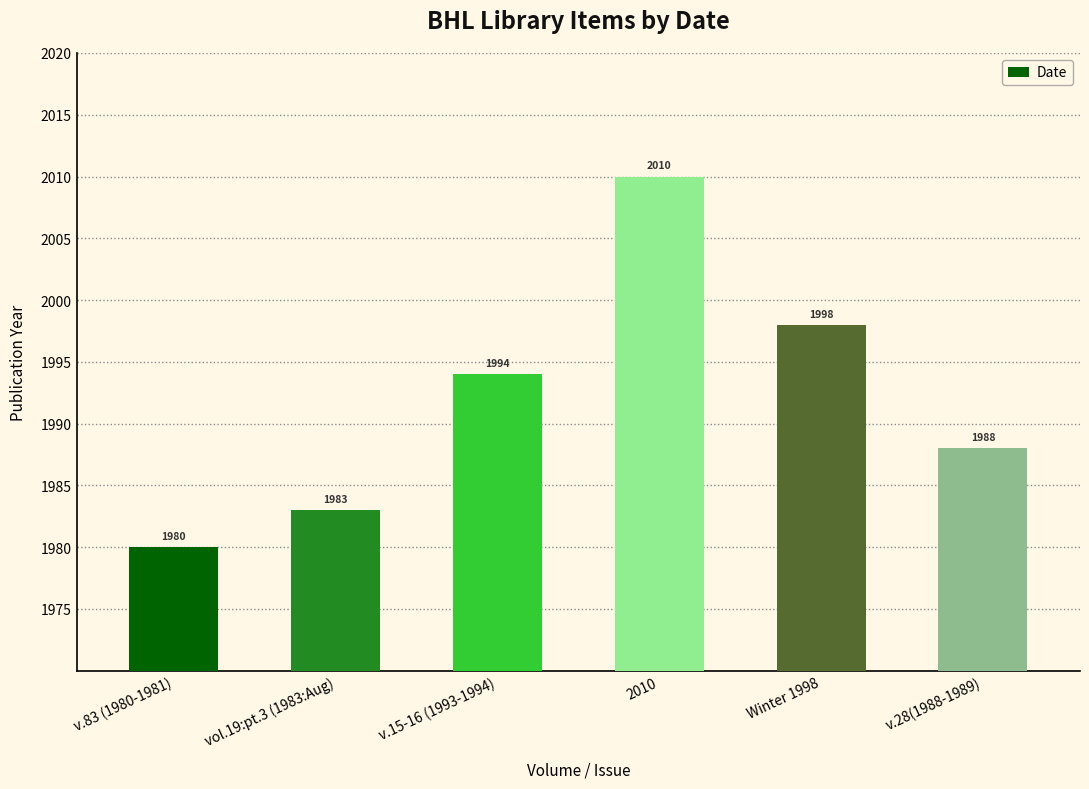

The chart shows a value of 2836 at v.28(1988-1989). True or false?

False